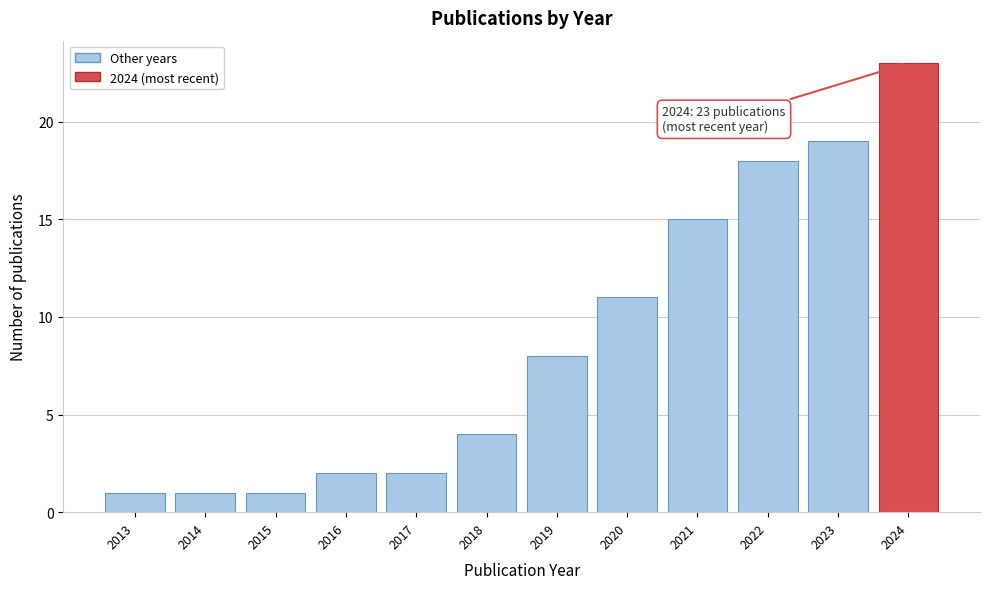

Reading right to left, transcribe all the data shown in this chart.

2024=23	2023=19	2022=18	2021=15	2020=11	2019=8	2018=4	2017=2	2016=2	2015=1	2014=1	2013=1